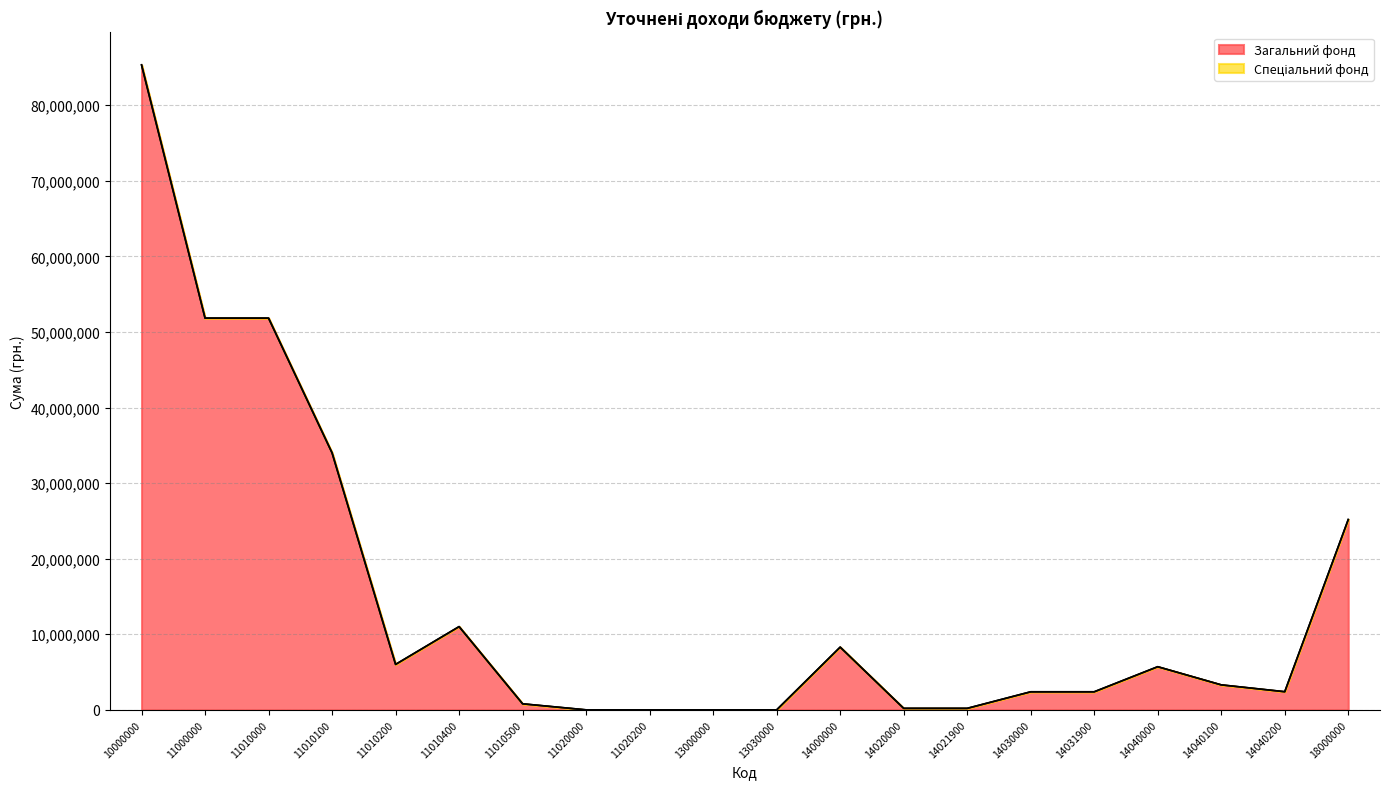

Reading left to right, what are all the values shown in this chart?

85322008	51834341	51832341	34001090	6014910	11016511	799830	2000	2000	1490	1490	8301350	200150	200150	2391300	2391300	5709900	3307880	2402020	25184827